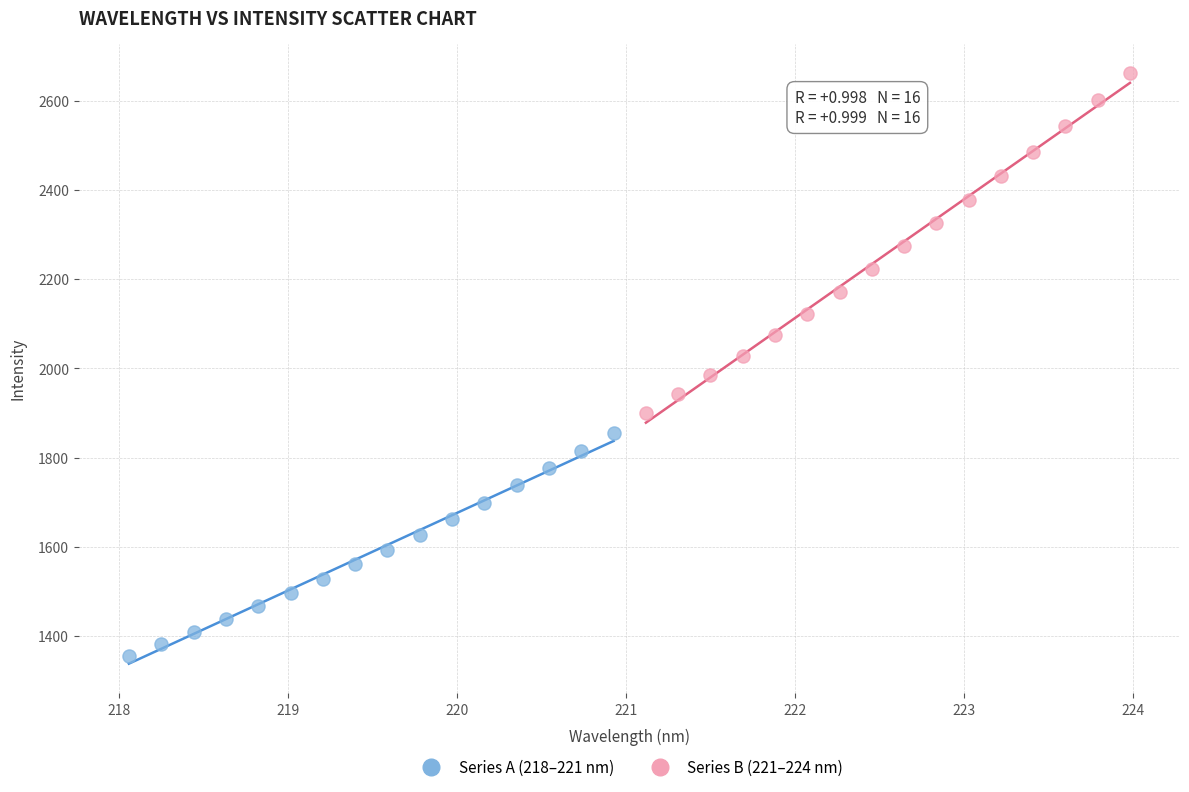

What are all the series names shown in the legend?

Series A (218–221 nm), Series B (221–224 nm)